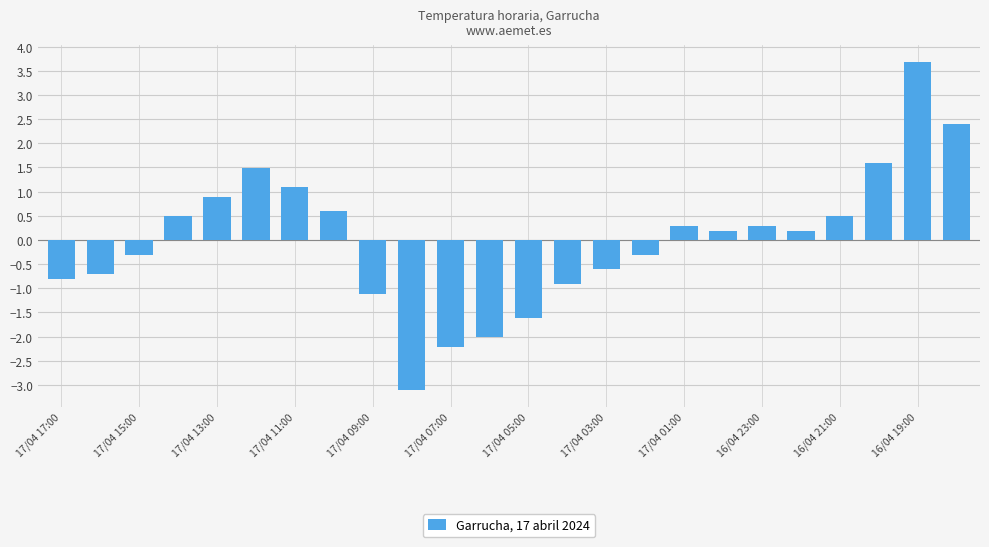

Reading left to right, what are all the values shown in this chart?

-0.8	-0.7	-0.3	0.5	0.9	1.5	1.1	0.6	-1.1	-3.1	-2.2	-2.0	-1.6	-0.9	-0.6	-0.3	0.3	0.2	0.3	0.2	0.5	1.6	3.7	2.4